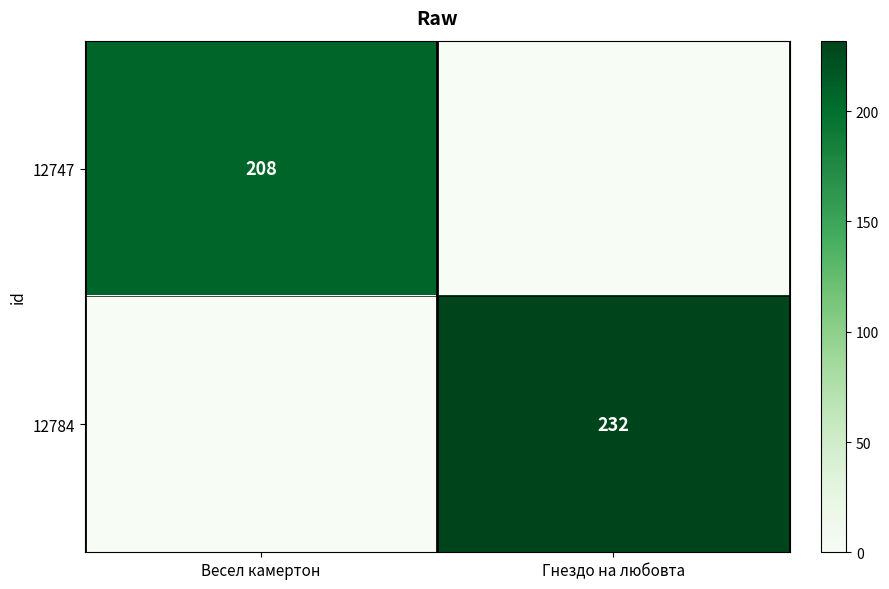

The 12747 series shows 145 at Весел камертон. True or false?

False